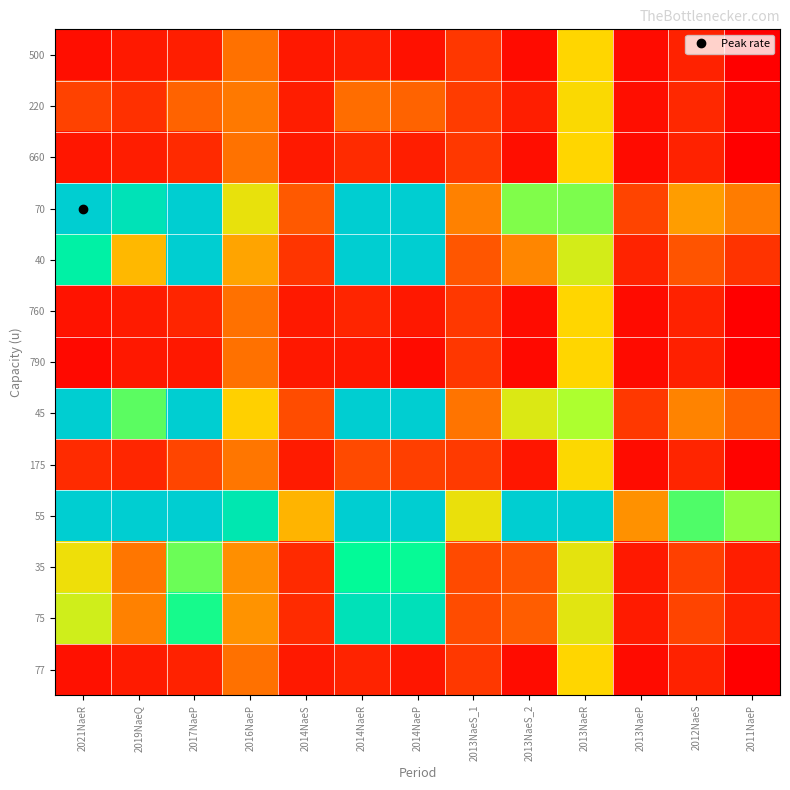

Rank the series by their maximum value, from highest to lowest.

70, 40, 45, 55, 75, 35, 220, 175, 660, 760, 77, 500, 790